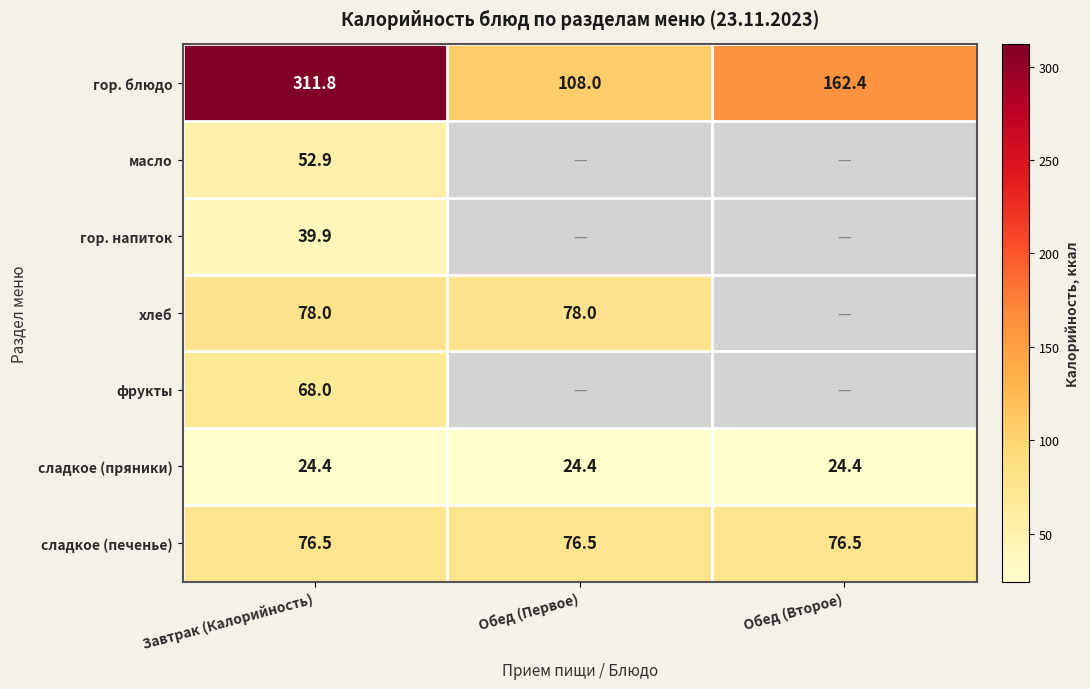

Where does the гор. блюдо series first go above 162?

Завтрак (Калорийность)